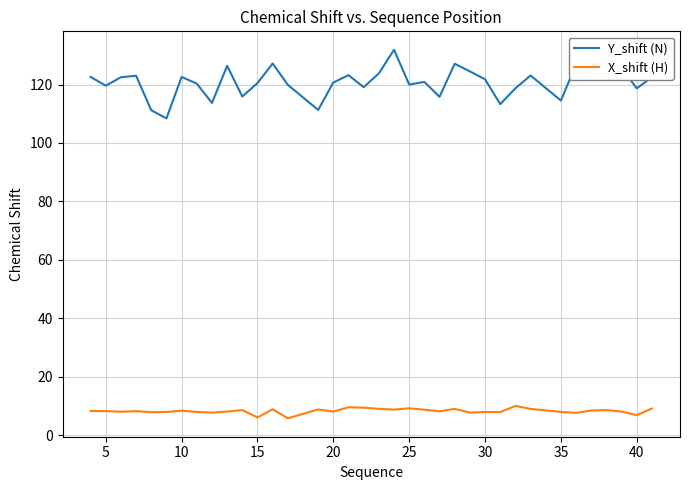

What is the smallest value displayed?

5.8